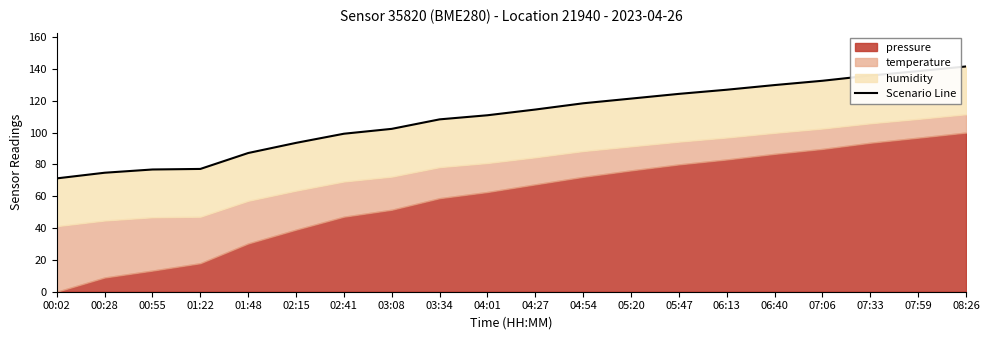

What is the label of the 17th point from the left?

07:06